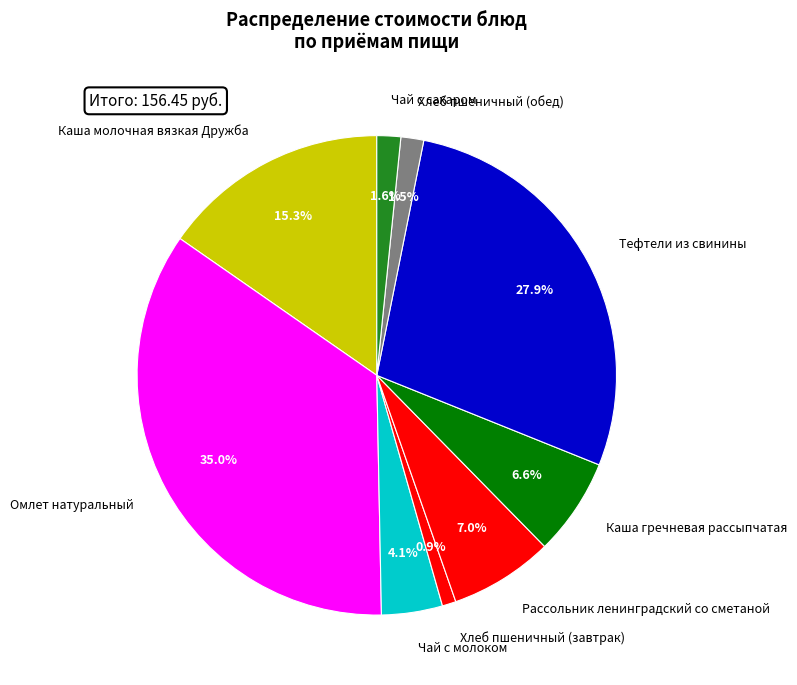

True or false: Каша молочная вязкая Дружба accounts for 15% of the total.

True